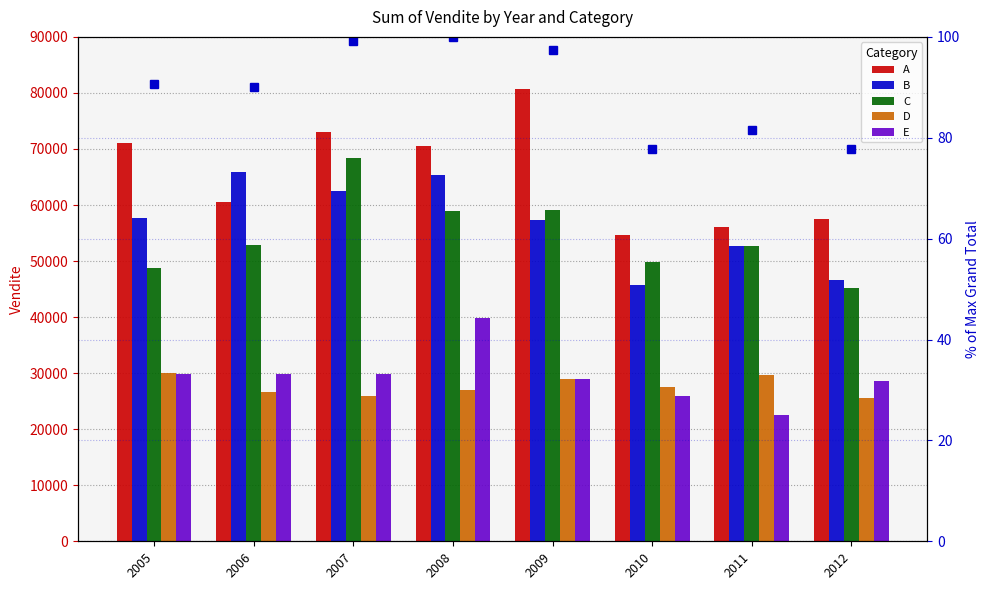

Which series has the largest range (max minus min)?

A